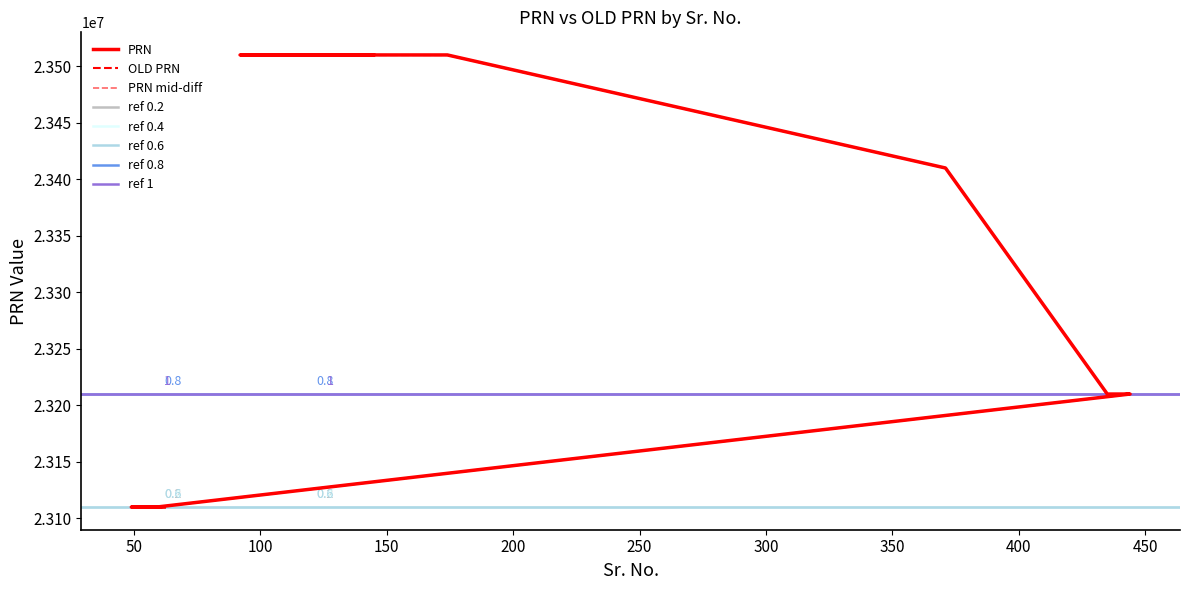

What is the minimum value shown in the chart?

23110032